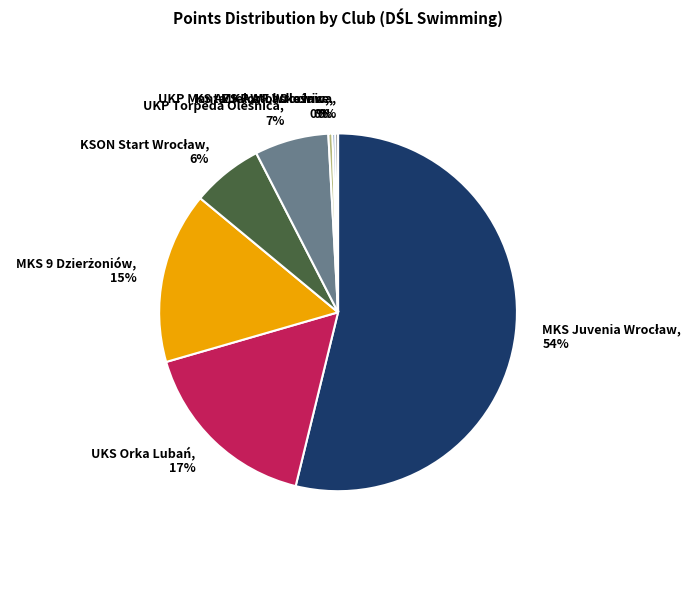

Is it true that UKS Orka Lubań is 8% of the pie?

False